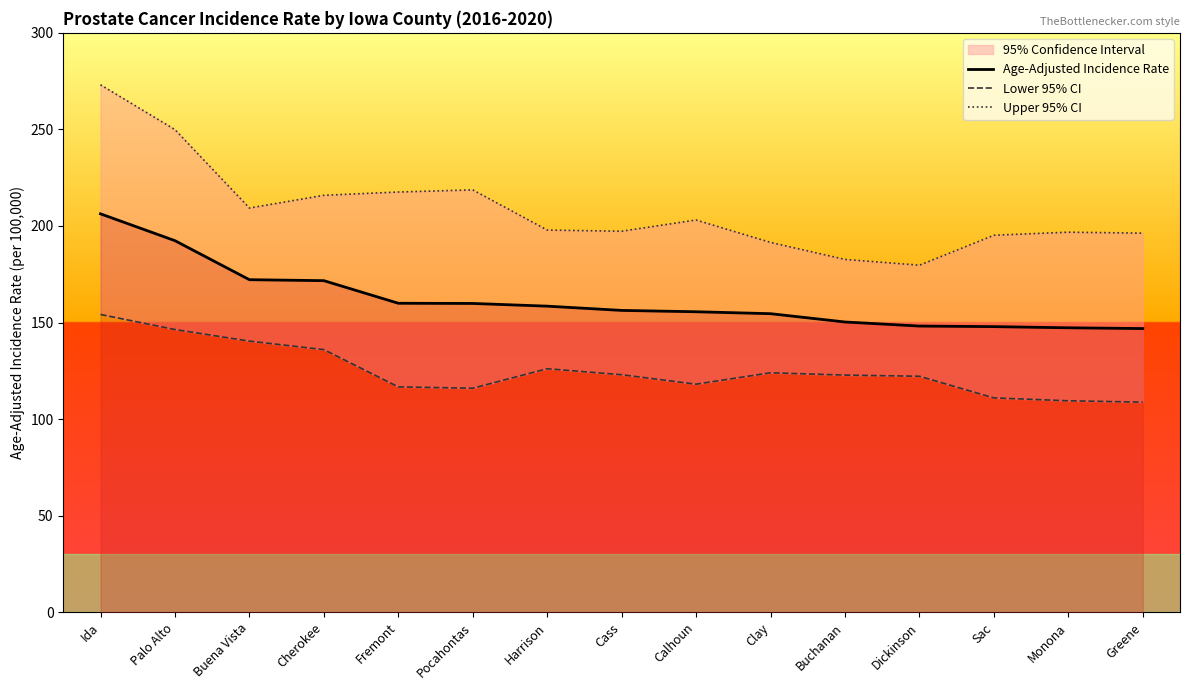

True or false: Lower 95% CI and Upper 95% CI cross at least once.

False